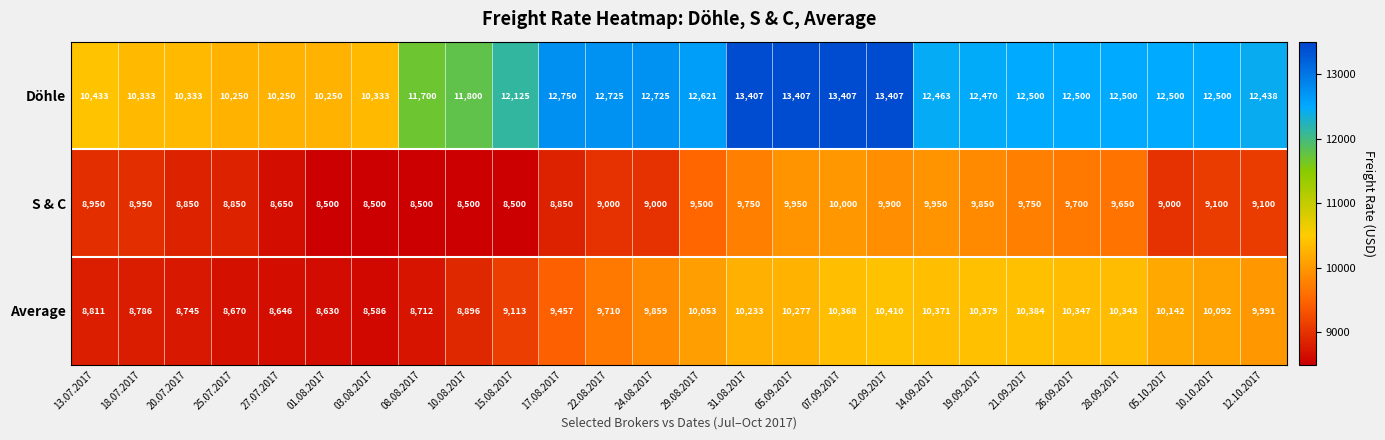

Which series has the largest range (max minus min)?

Döhle